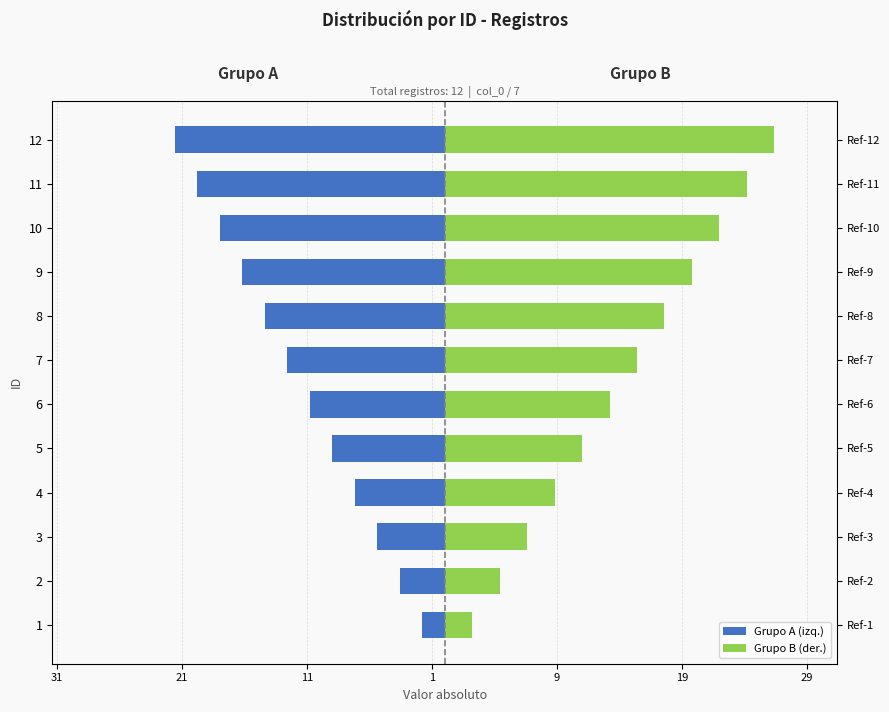

Rank the series at 5 from highest to lowest value.

Grupo B (der.), Grupo A (izq.)